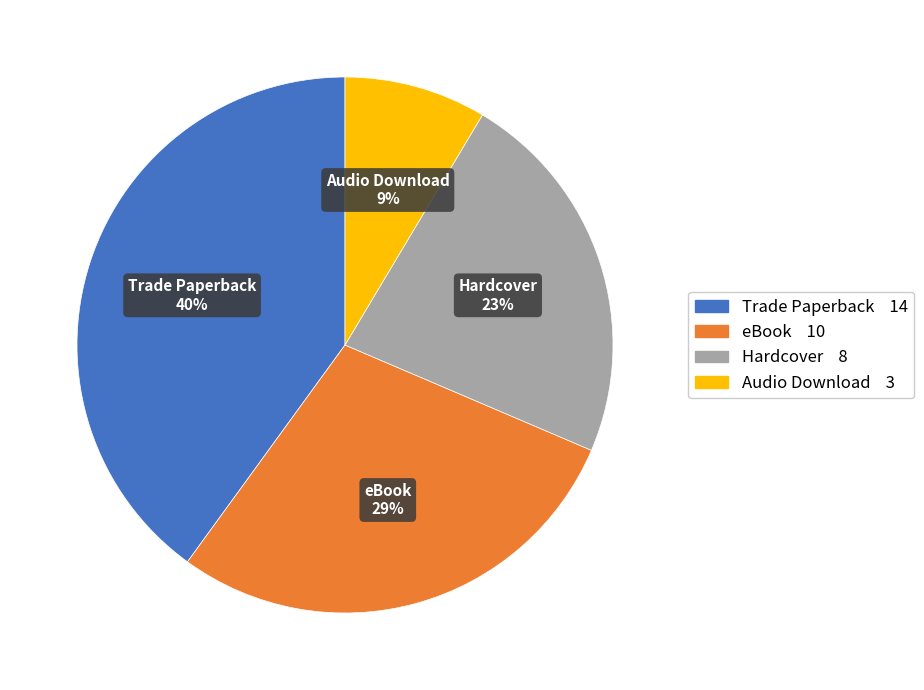

Is the sum of eBook and Audio Download greater than half?

No